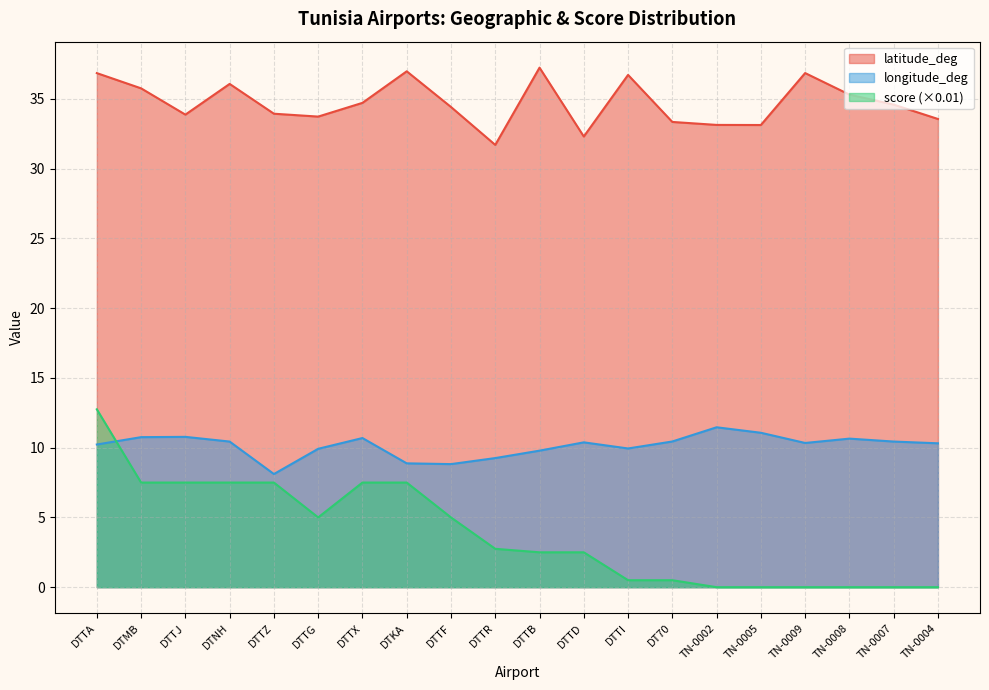

What is the difference between the highest and lowest values at DTNH?

28.6